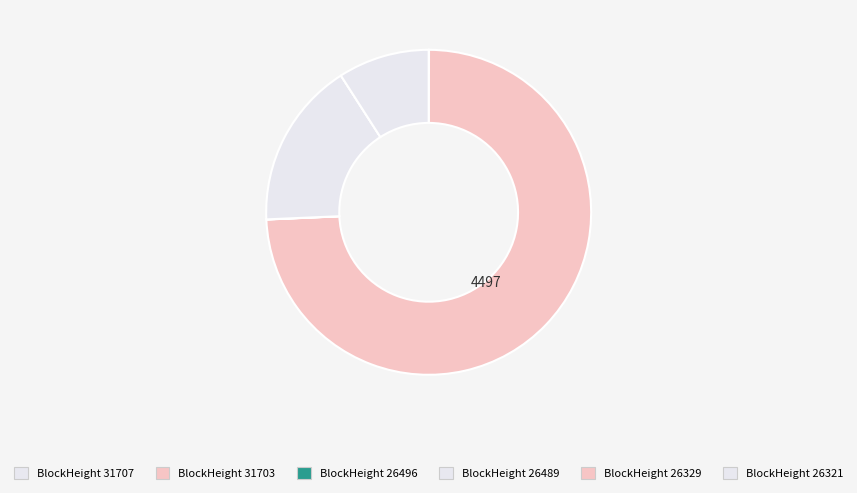

Which category accounts for the majority?

31703